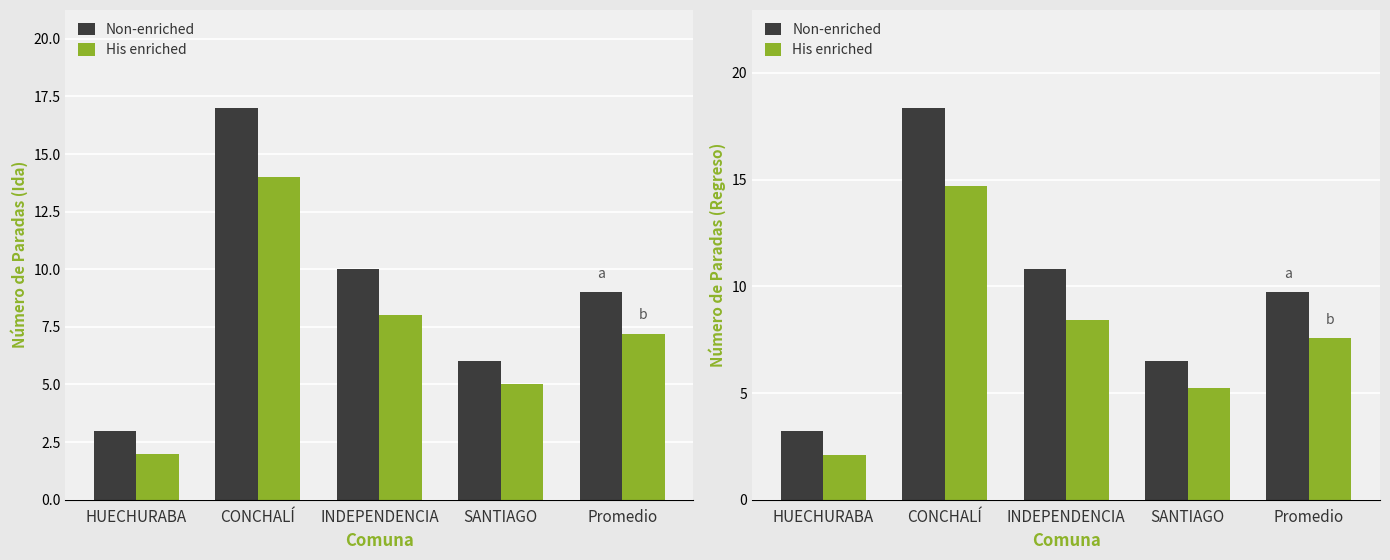

What is the label of the 5th bar from the right?

HUECHURABA